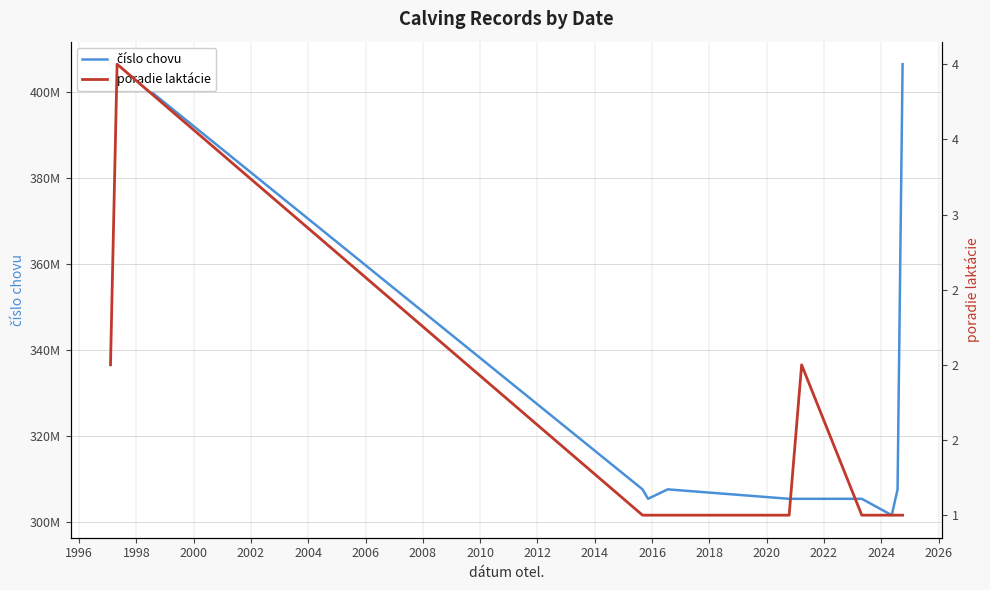

List the series in order of their peak value, lowest first.

poradie laktácie, číslo chovu